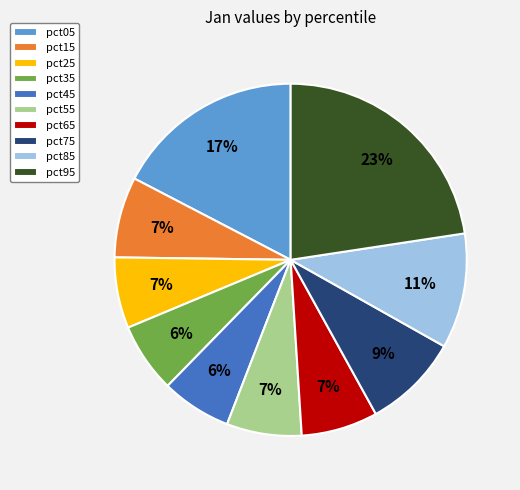

What percentage is the pct85 slice, to the nearest percent?

11%